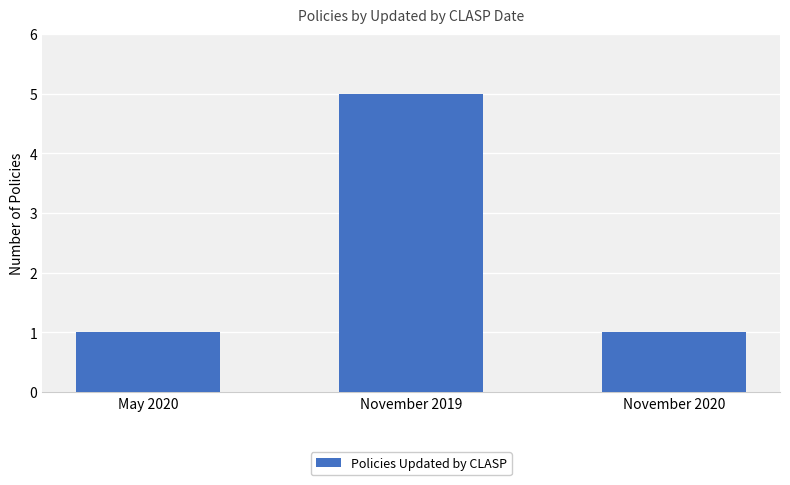

Is it true that the value at November 2020 is 1?

True